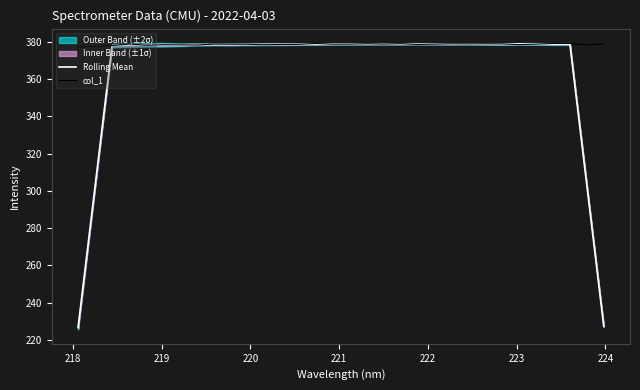

Does the chart have visible grid lines?

No